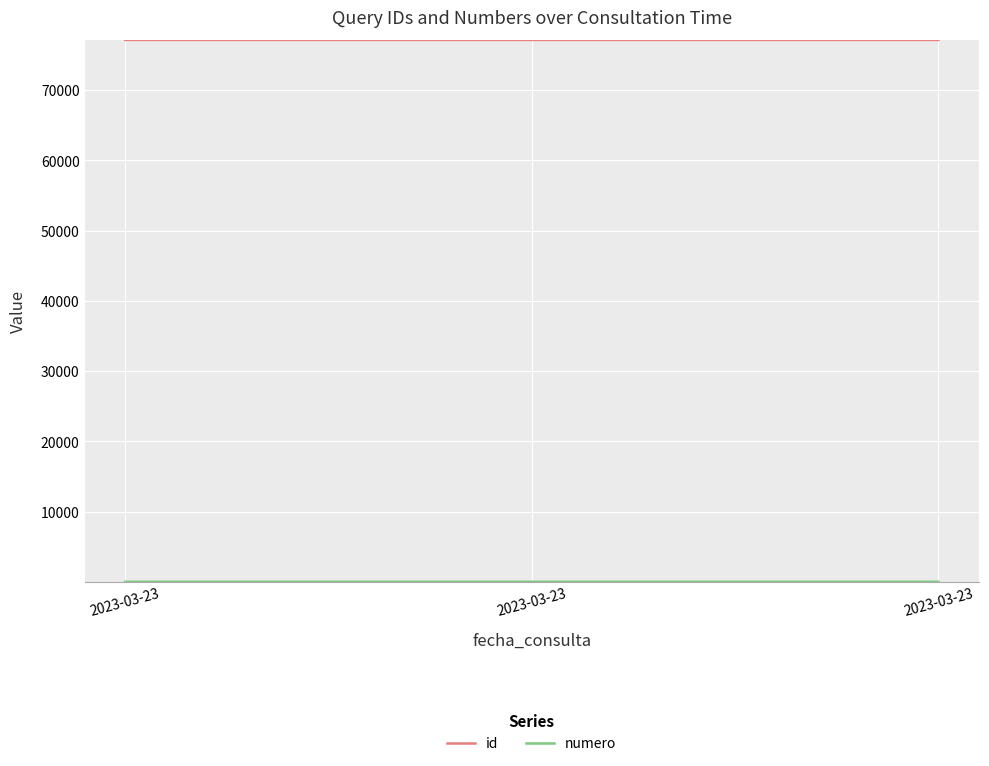

List the series in order of their peak value, highest first.

id, numero